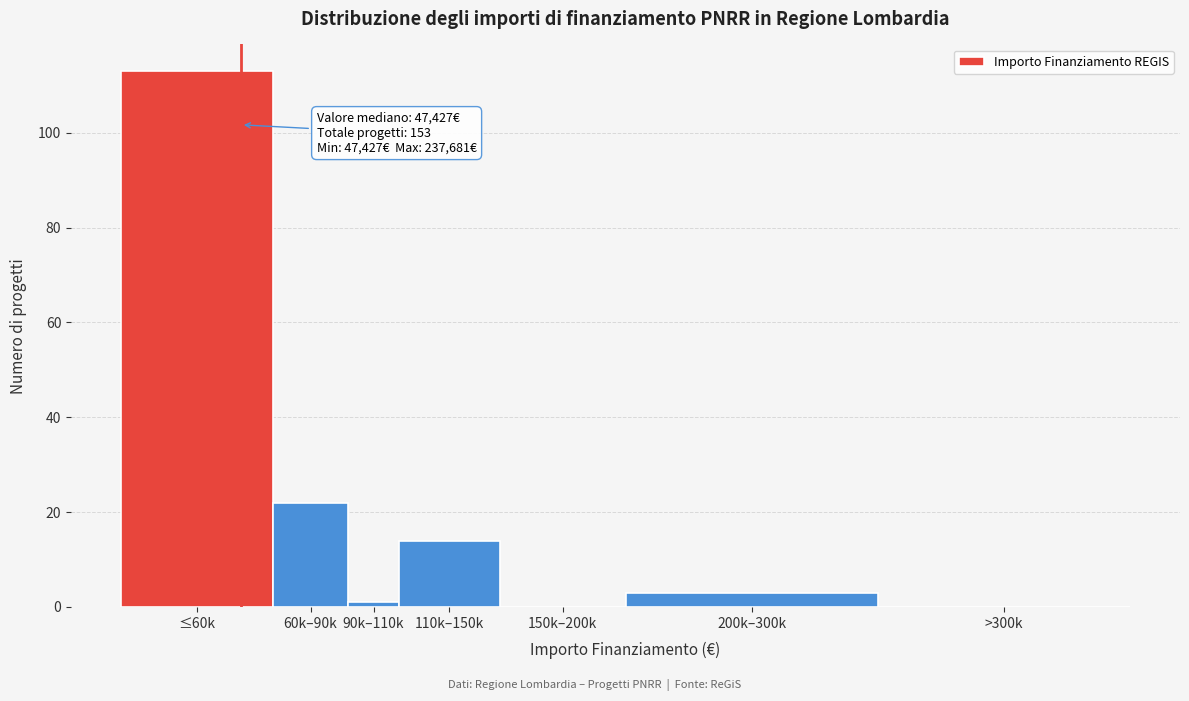

Reading left to right, list all the values displayed in this chart.

≤60k=113	60k–90k=22	90k–110k=1	110k–150k=14	150k–200k=0	200k–300k=3	>300k=0